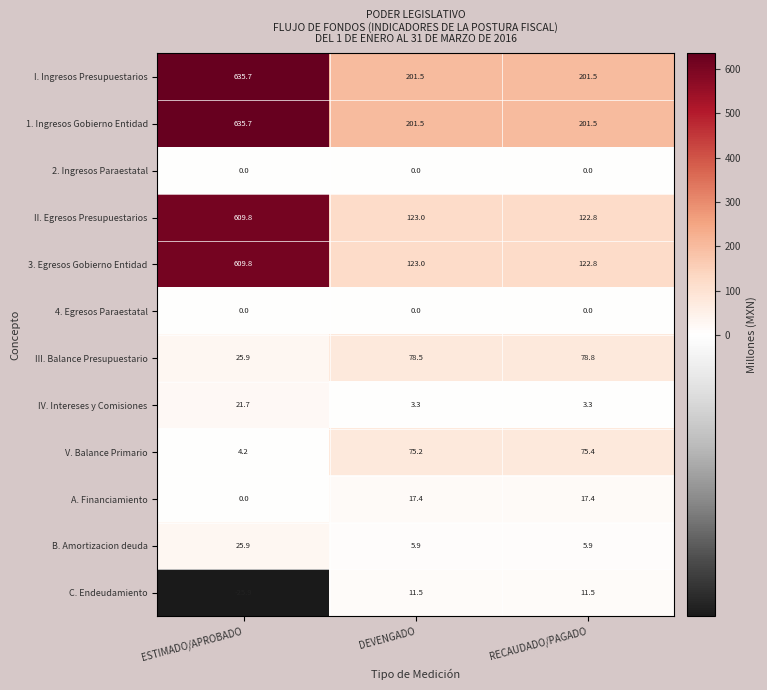

What is the difference between the maximum and second lowest values in the 3. Egresos Gobierno Entidad series?

486.8